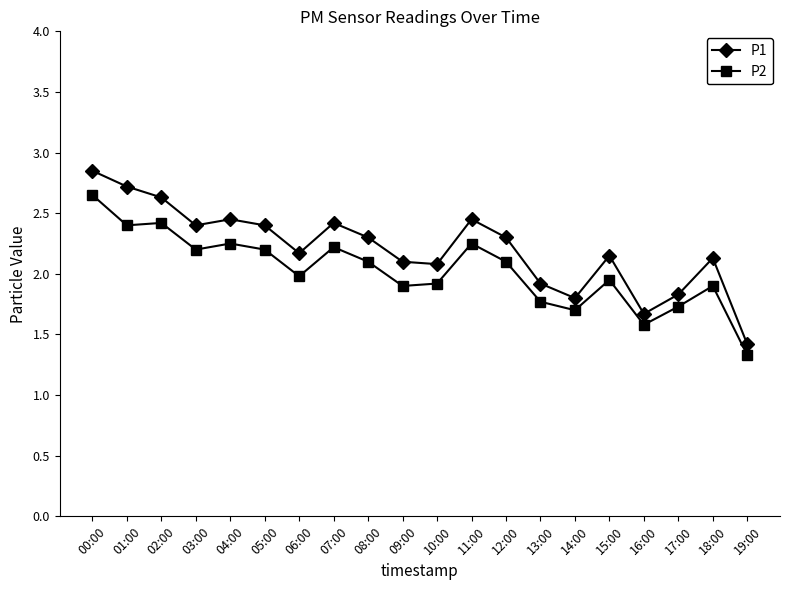

List the series in order of their overall mean, highest first.

P1, P2